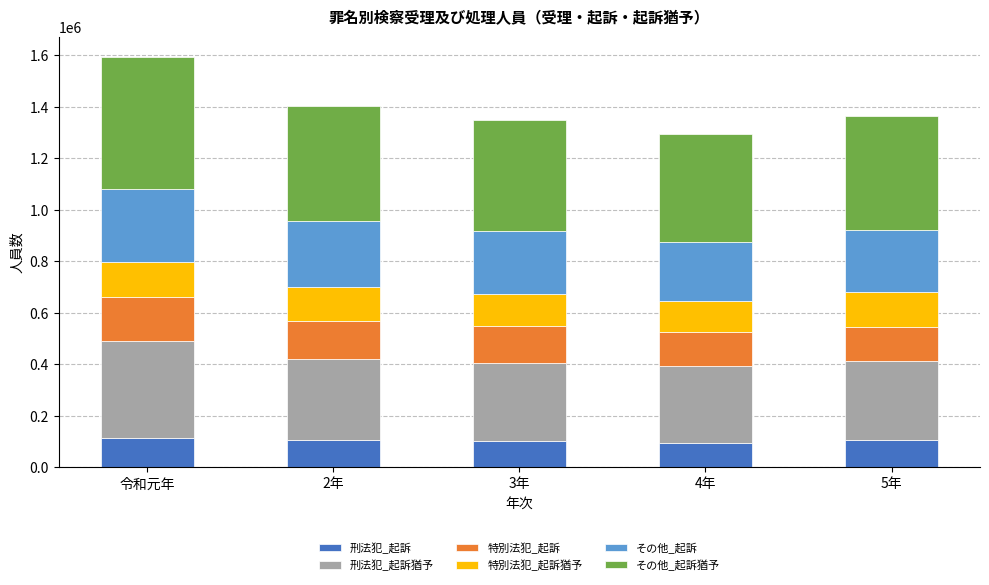

What is the total value across all series at 令和元年?

1593202